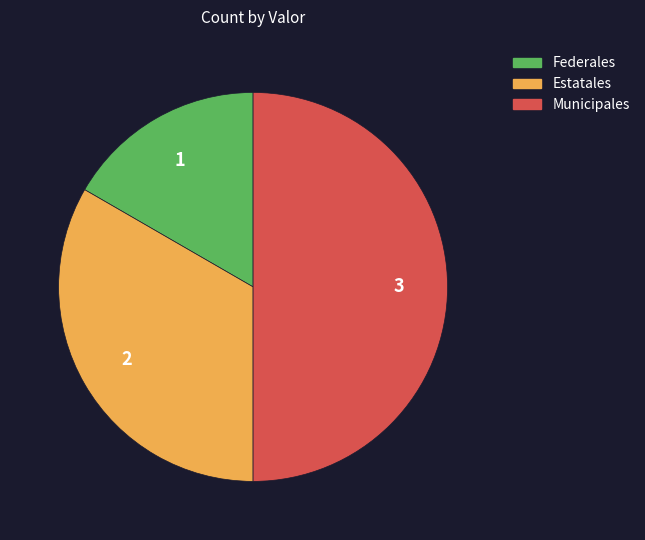

Between Municipales and Federales, which is larger?

Municipales